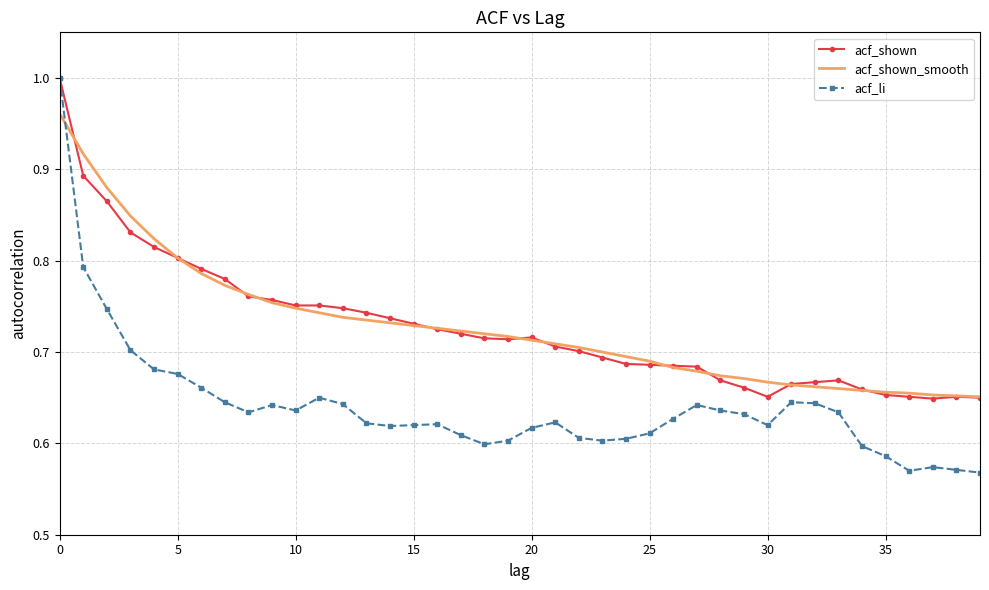

Which series has the widest spread of values?

acf_li